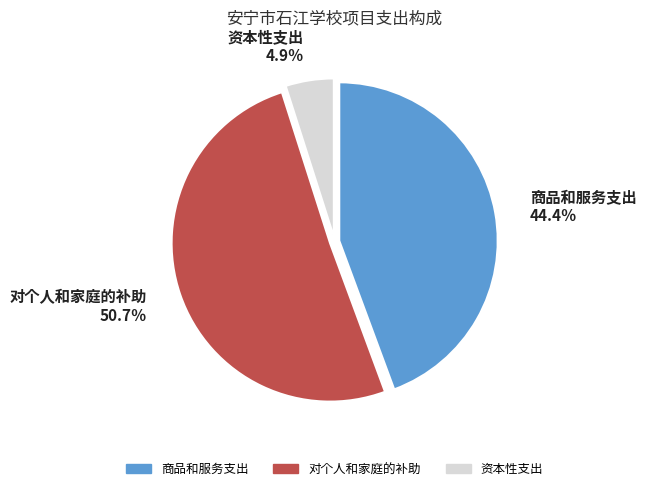

Is there a majority slice in this chart?

Yes